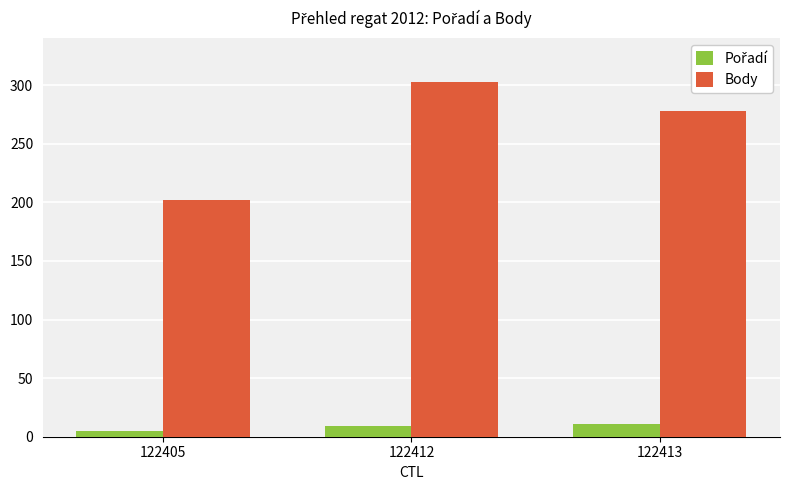

What is the total value across all series at 122413?

289